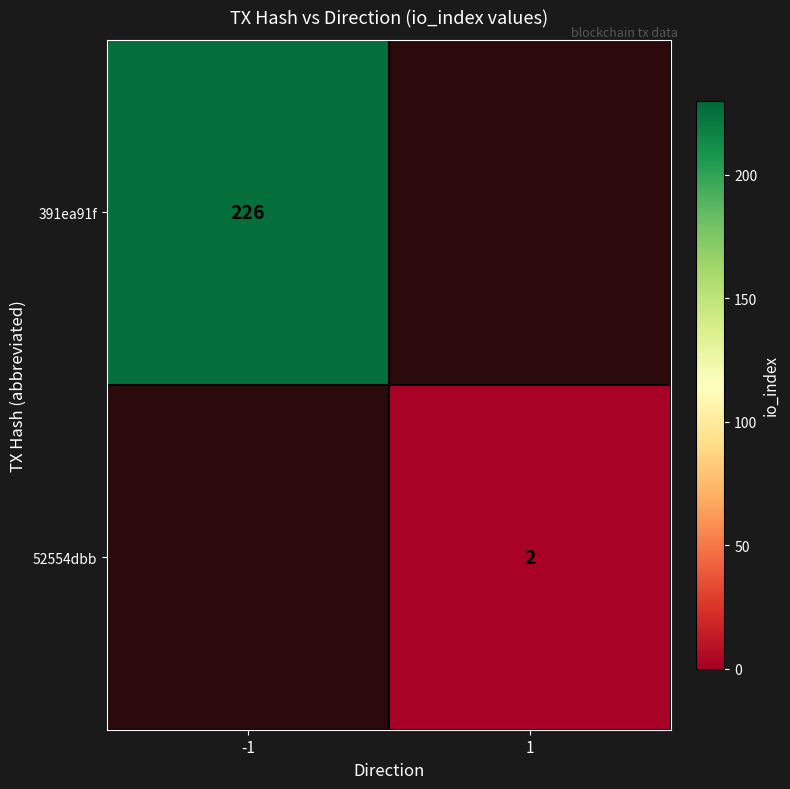

True or false: 52554dbb has a value of 2 at 1.

True